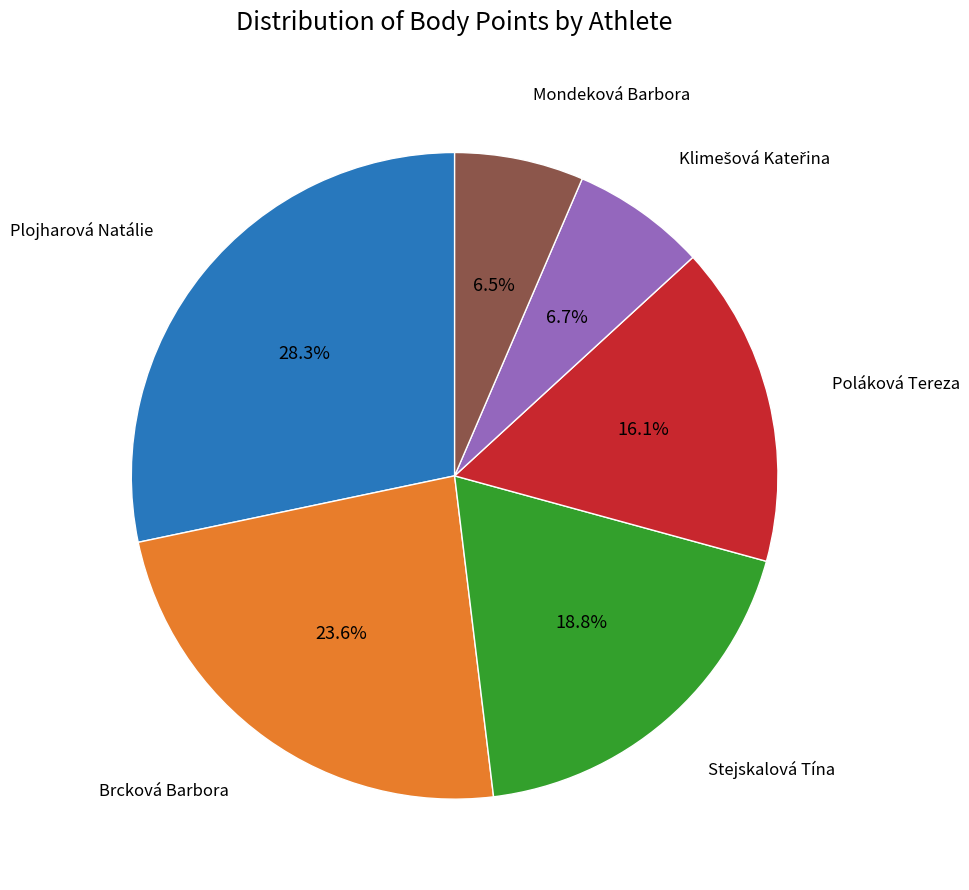

Is there any slice that represents more than half of the pie?

No